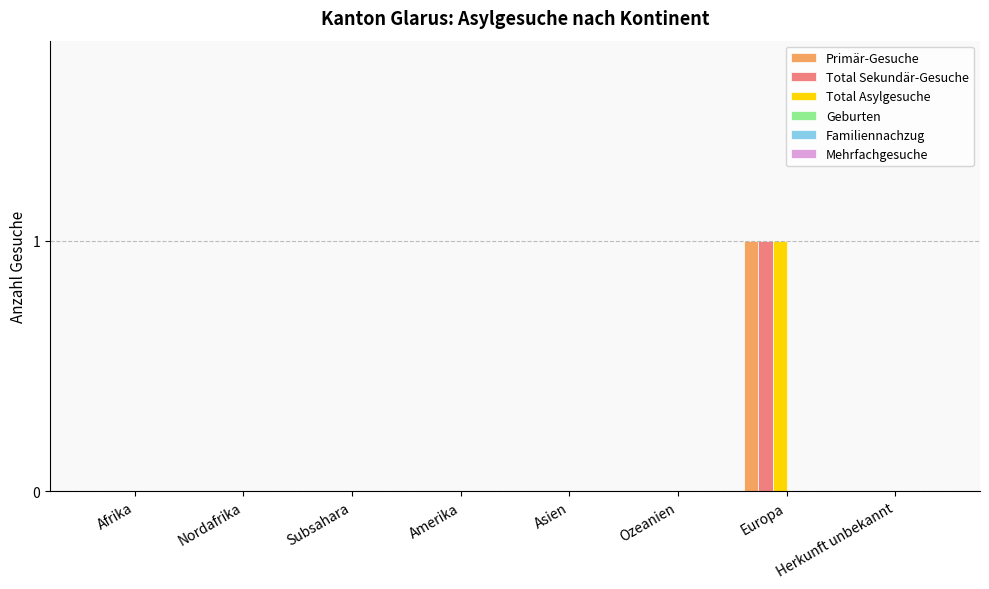

At which category is the sum across all series the highest?

Europa